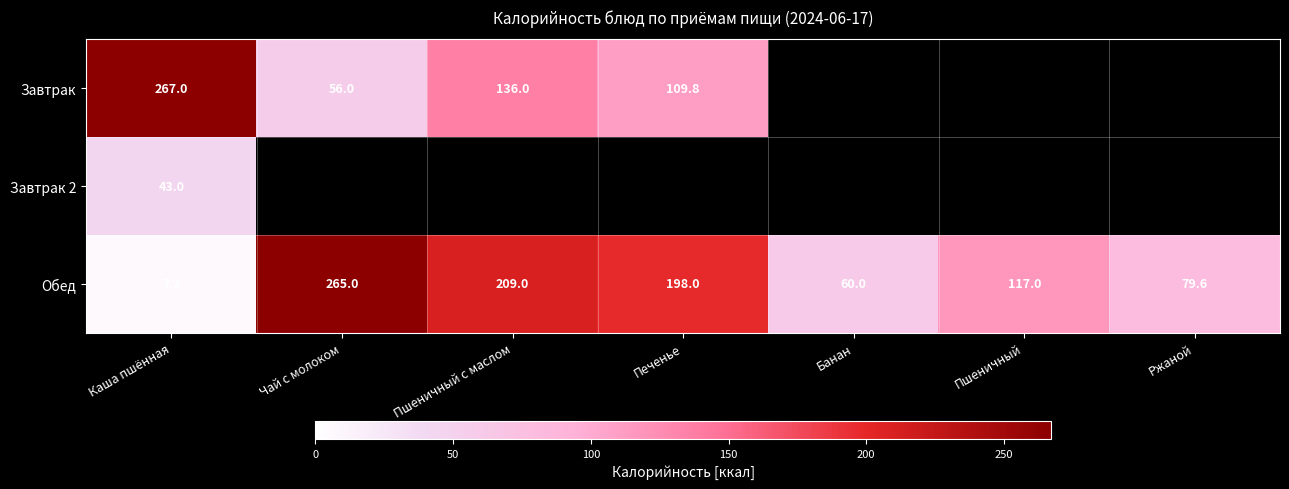

At how many categories does at least one series exceed 184?

4